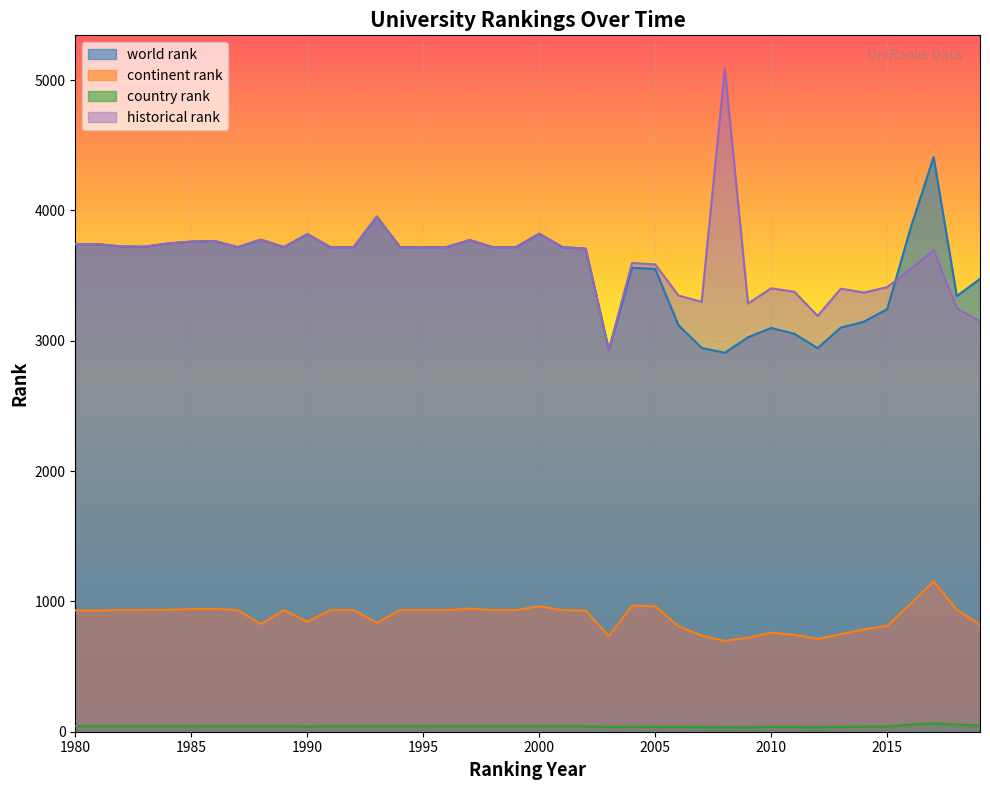

True or false: country rank and continent rank cross at least once.

False